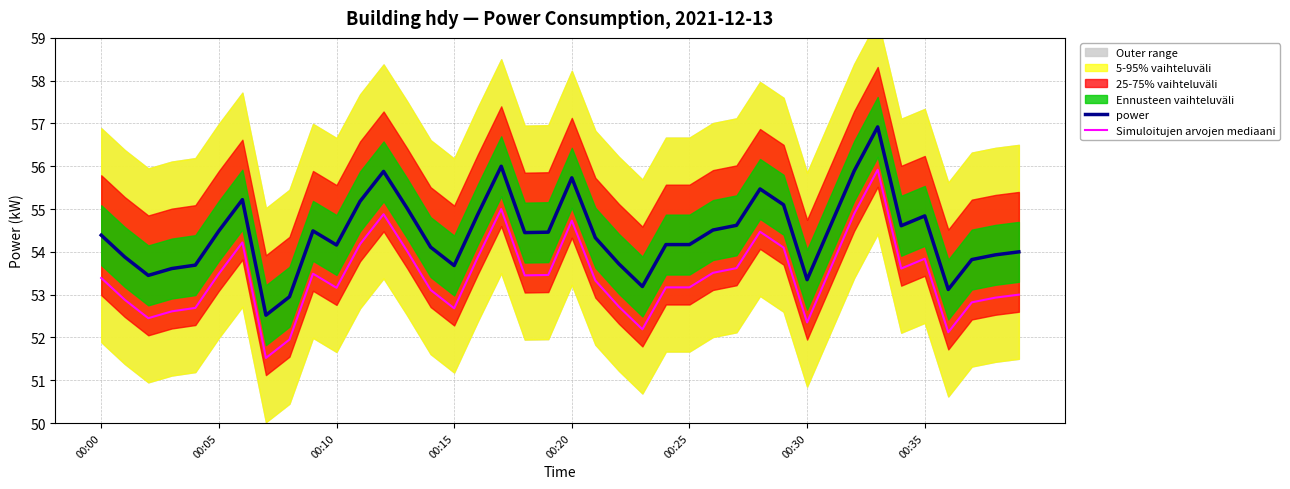

List the series in order of their peak value, highest first.

power, Simuloitujen arvojen mediaani